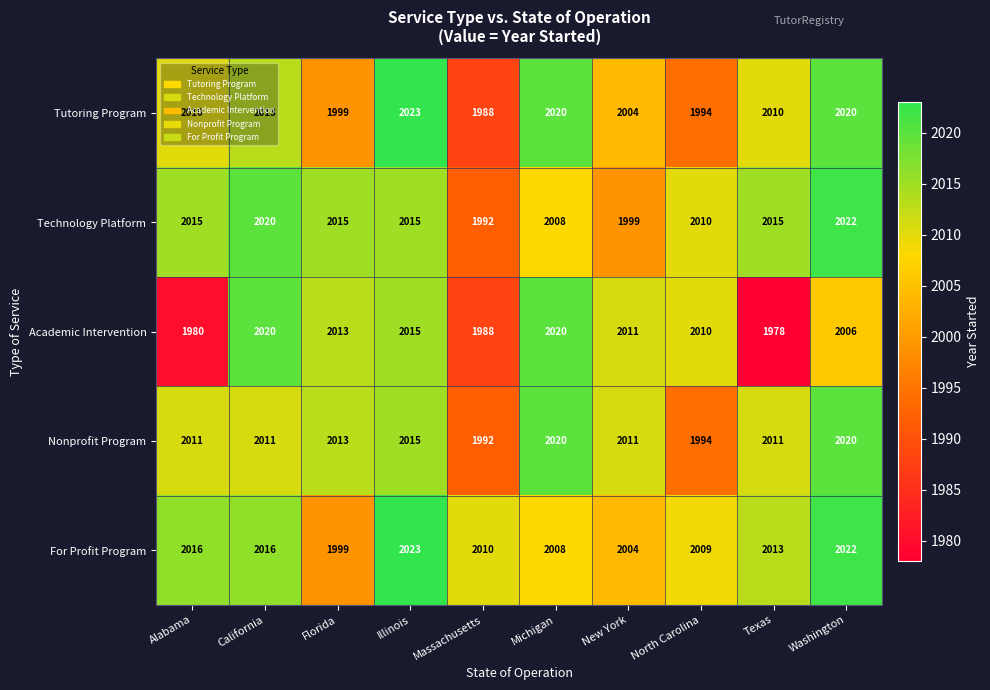

How many distinct data groups are displayed?

5